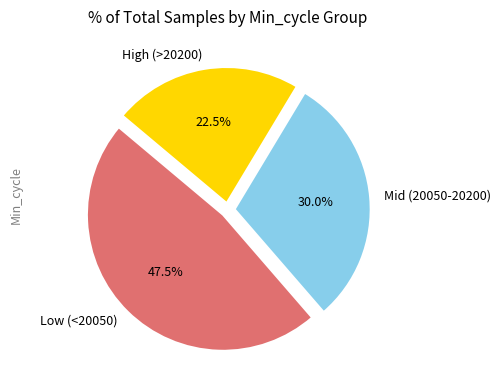

How much of the chart is everything except Mid (20050-20200)?

70.0%